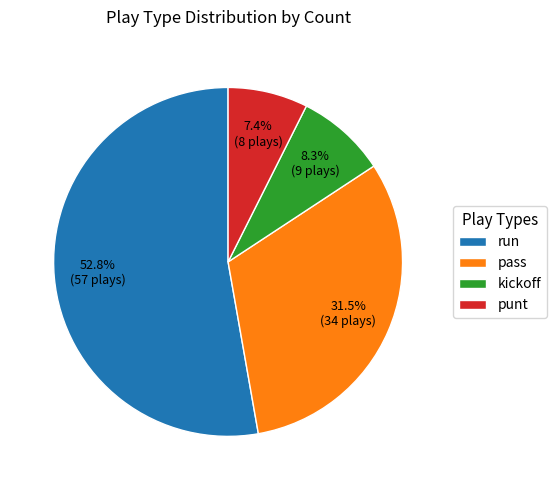

What percentage is the punt slice, to the nearest percent?

7%